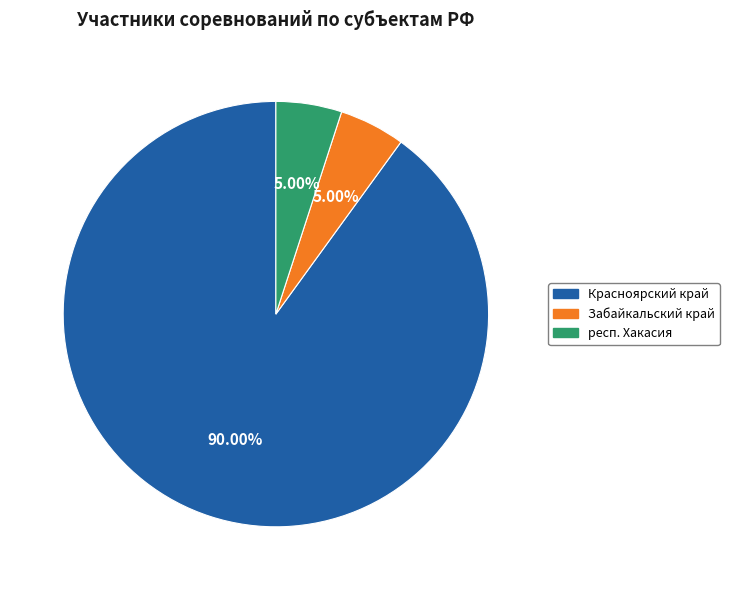

What is the largest slice in the pie chart?

Красноярский край